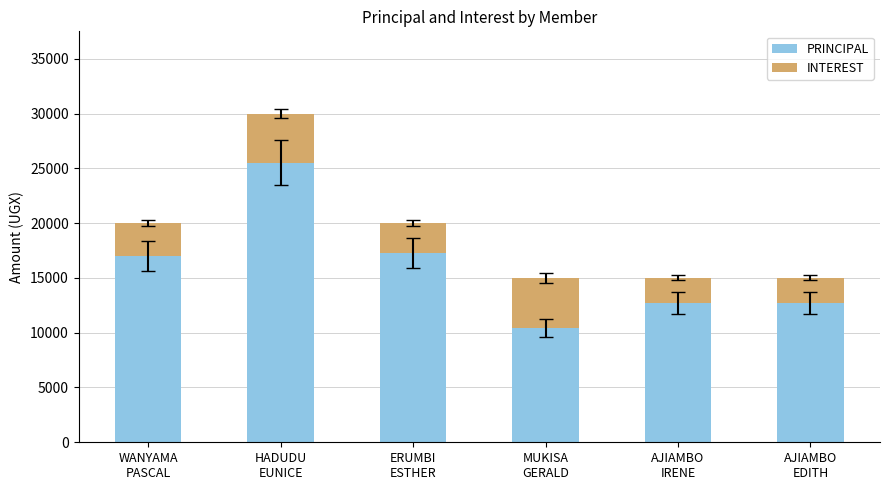

What is the sum of all PRINCIPAL values?

95600